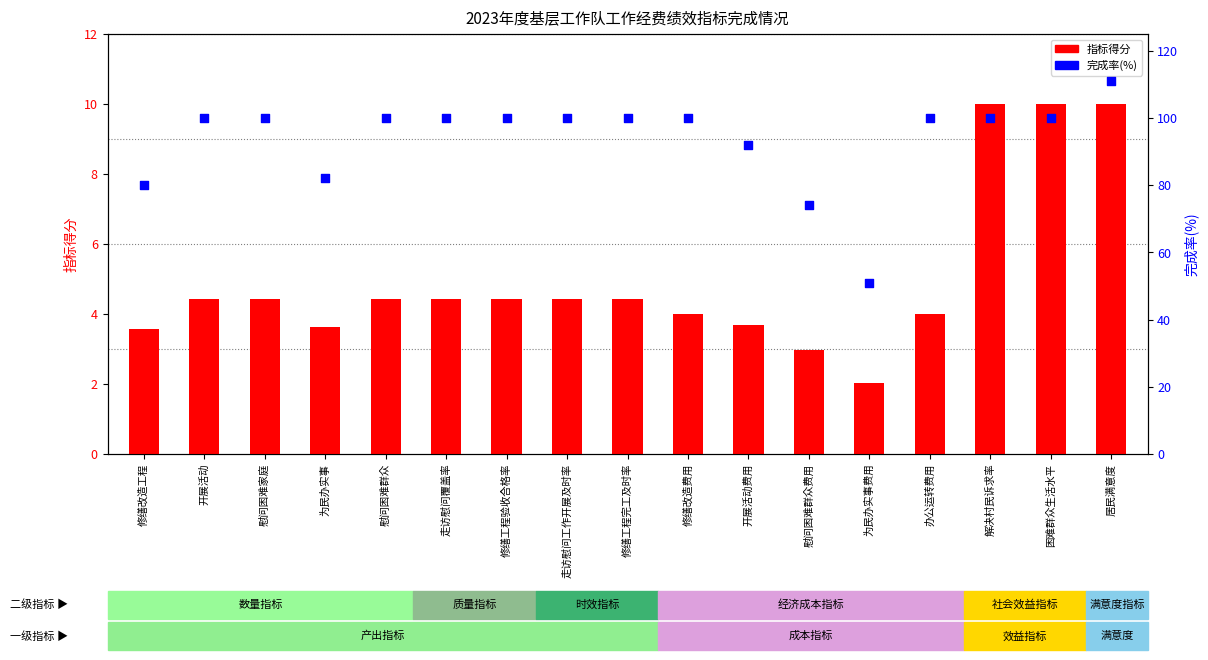

Which series has the largest Y range (max minus min)?

完成率(%)